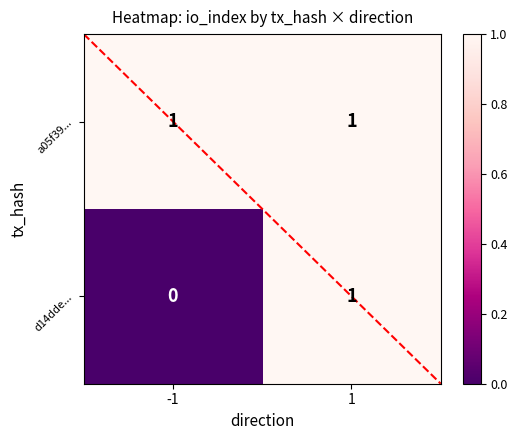

The a05f39... series shows 1 at -1. True or false?

True